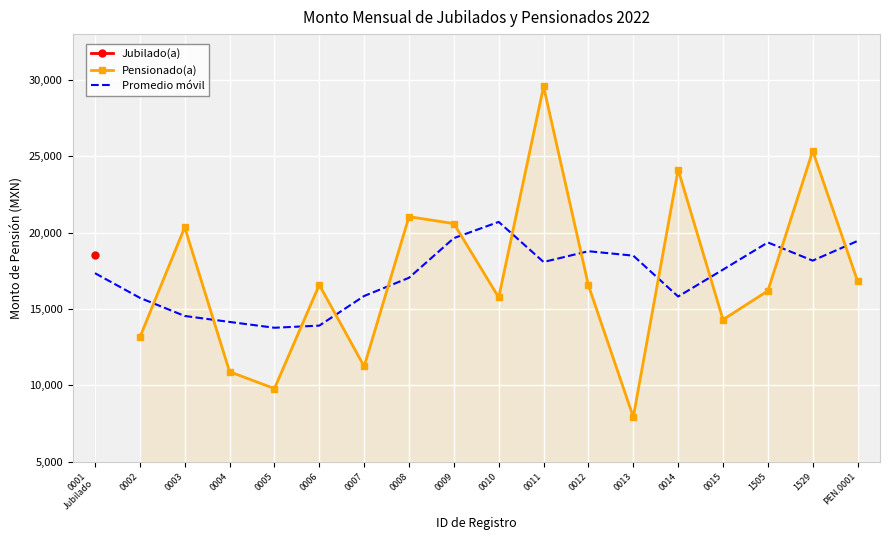

The Promedio móvil series shows 28626.5 at 1505. True or false?

False